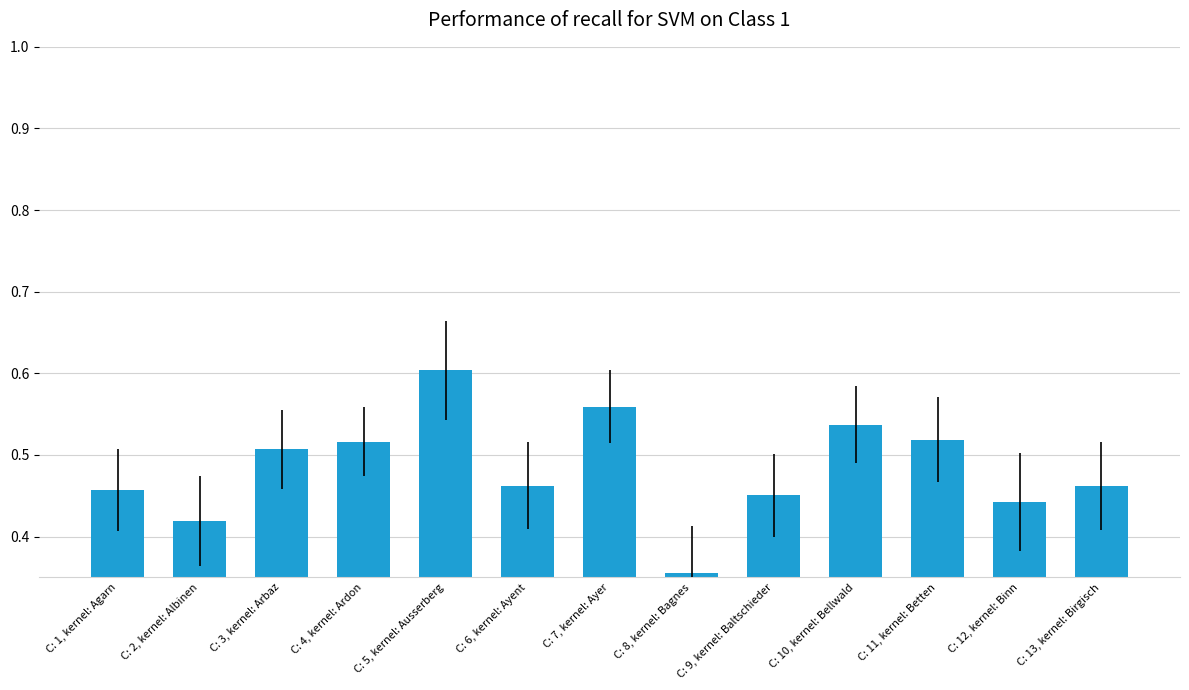

Rank the categories by value from lowest to highest.

C: 8, kernel: Bagnes, C: 2, kernel: Albinen, C: 12, kernel: Binn, C: 9, kernel: Baltschieder, C: 1, kernel: Agarn, C: 13, kernel: Birgisch, C: 6, kernel: Ayent, C: 3, kernel: Arbaz, C: 4, kernel: Ardon, C: 11, kernel: Betten, C: 10, kernel: Bellwald, C: 7, kernel: Ayer, C: 5, kernel: Ausserberg